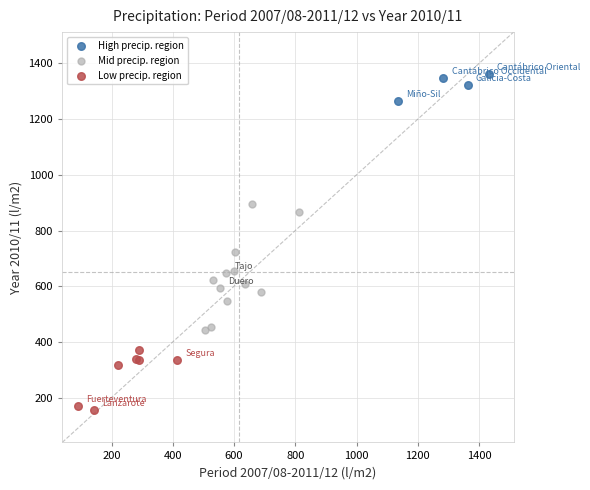

Which series has the widest spread of Y values?

Mid precip. region